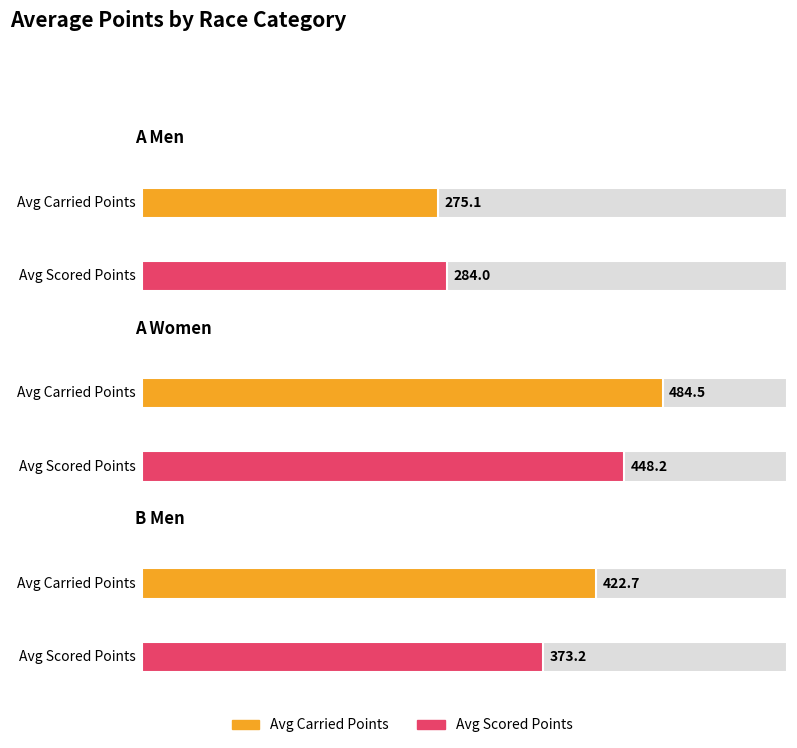

At how many categories does at least one series exceed 436?

1